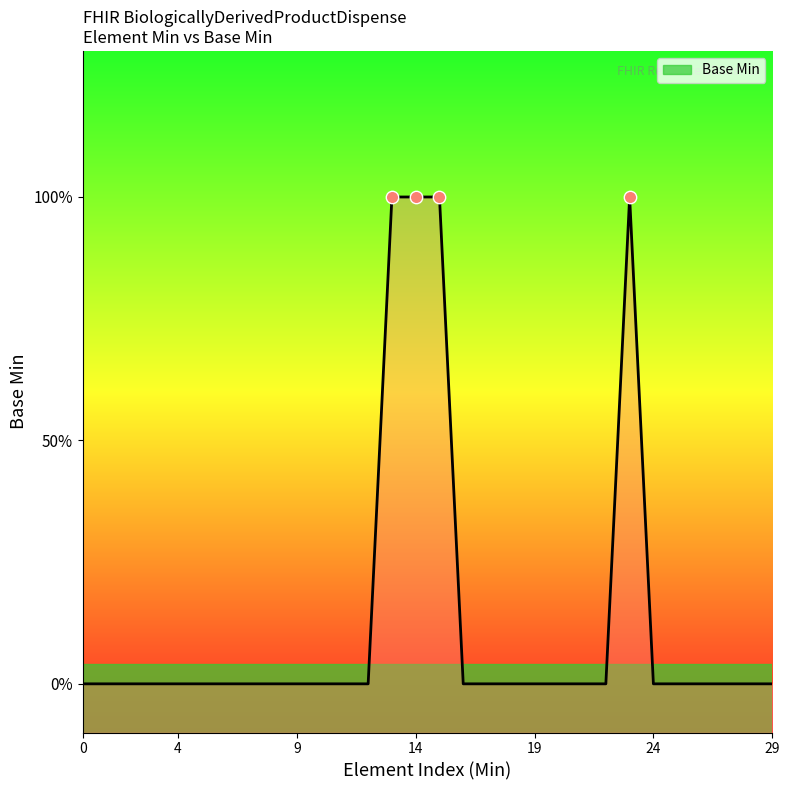

Which has a higher value, 0 or 1?

1